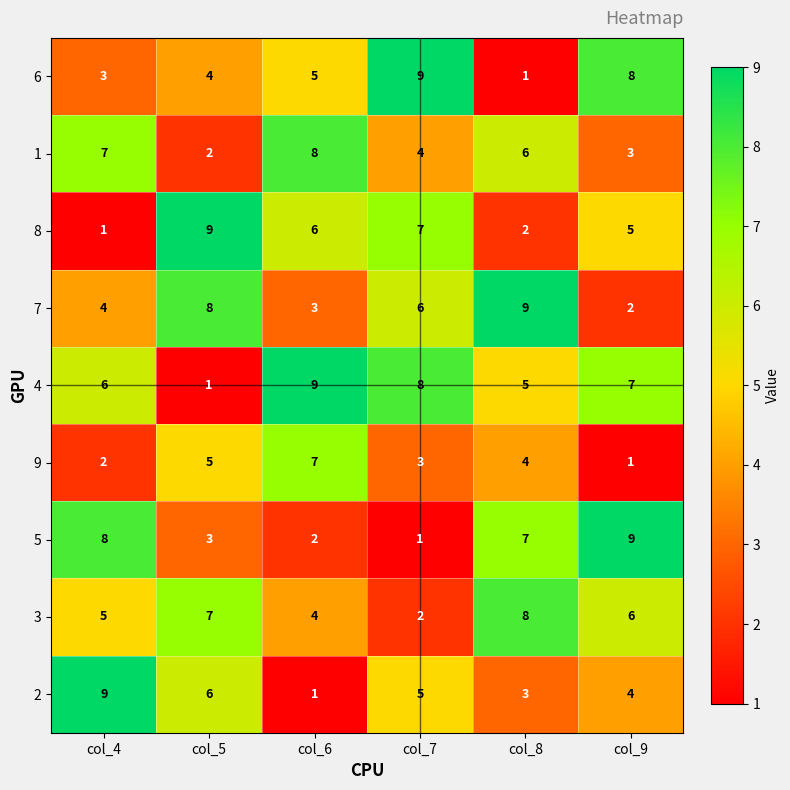

What is the sum of the 9 values at col_9 and col_7?

4